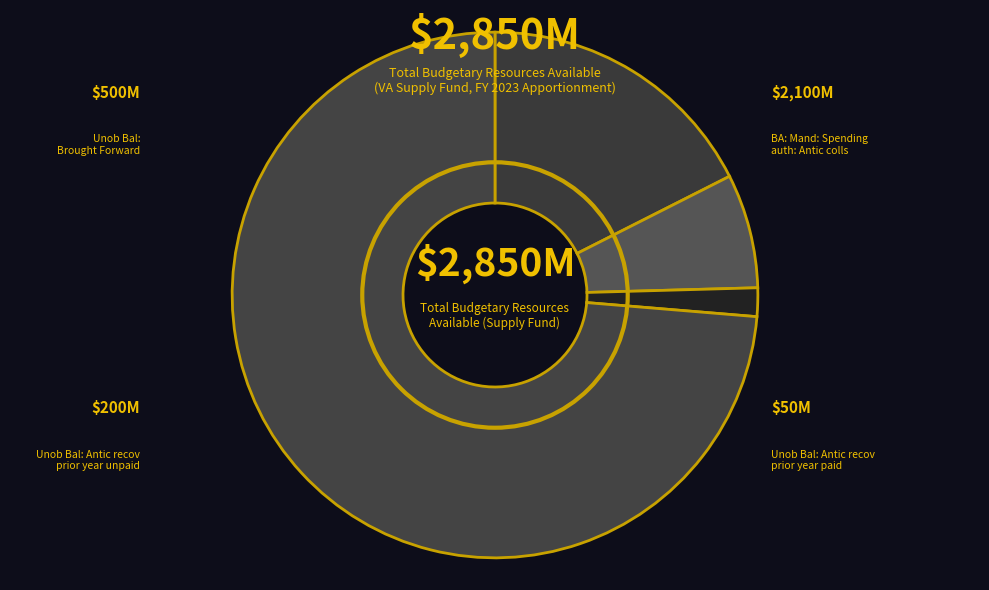

Does BA: Mand: Spending auth: Antic colls represent more than half of the total?

Yes